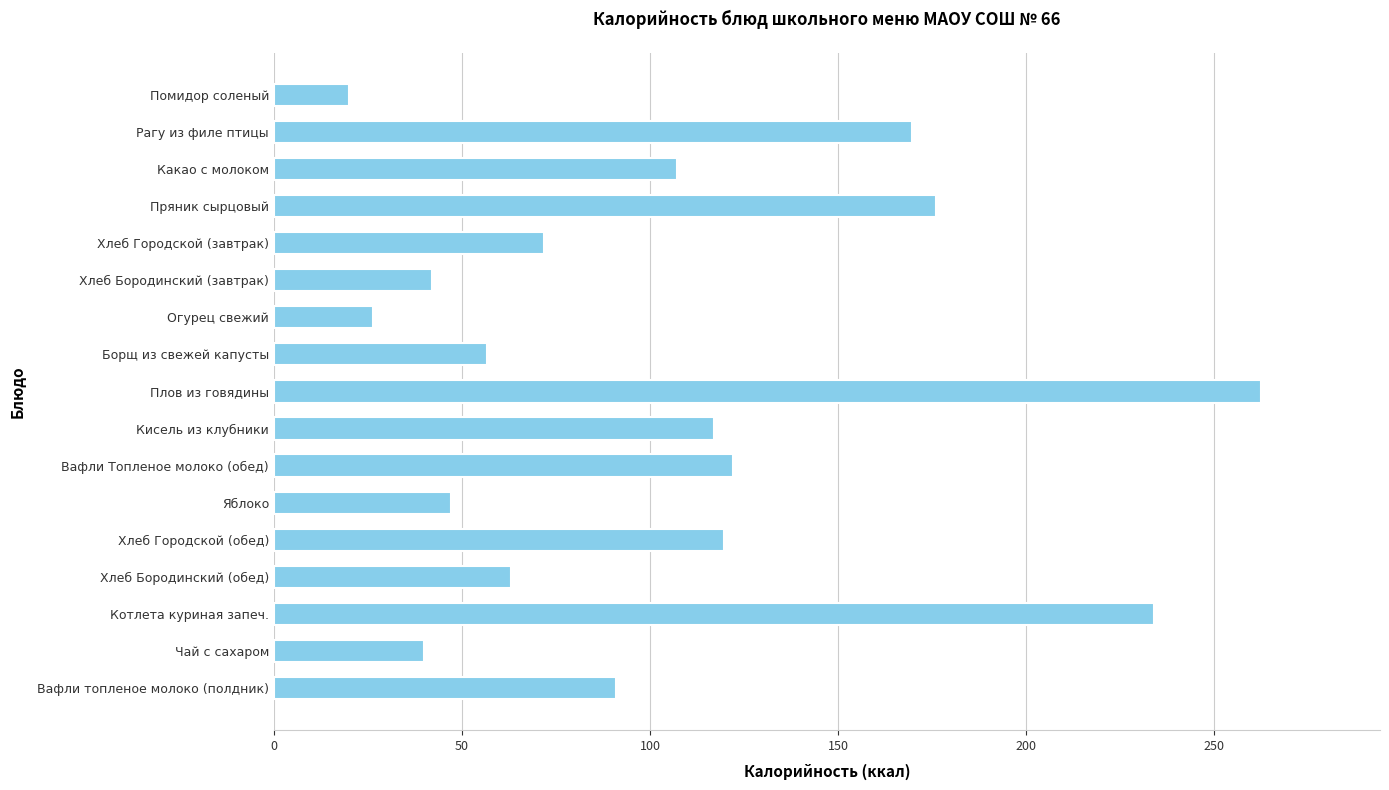

How many bars are there in total?

17